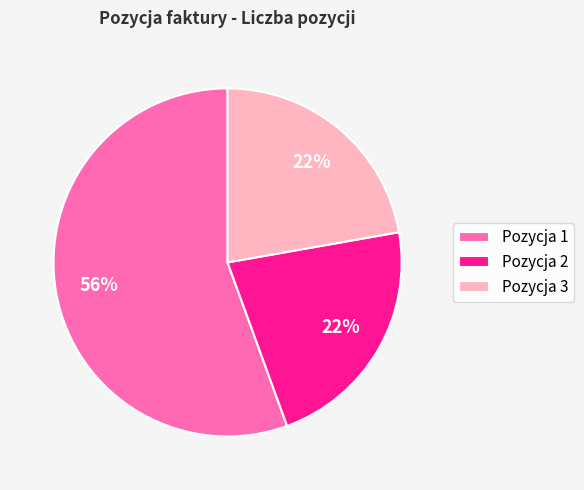

Does any single category account for the majority?

Yes